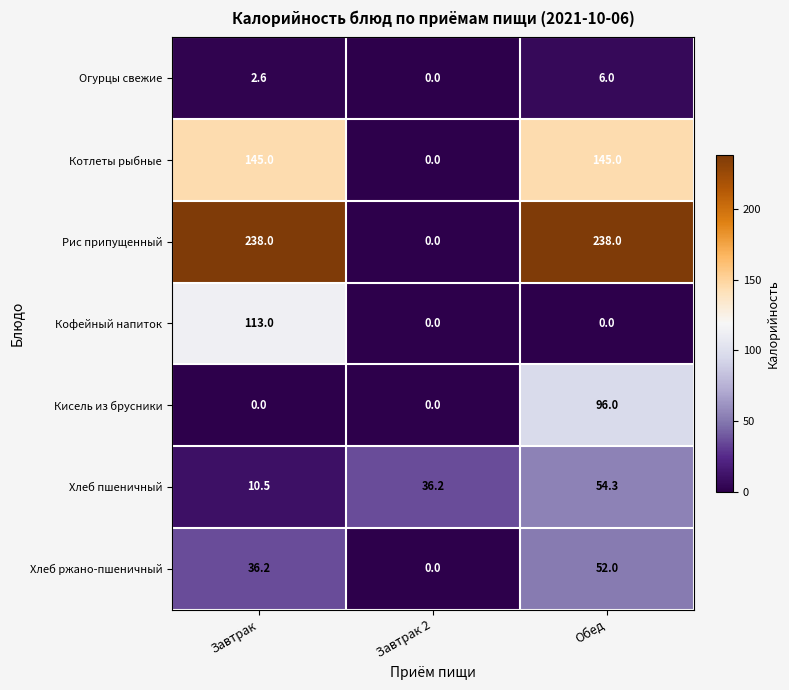

The value of Хлеб пшеничный at Завтрак 2 is 52.8. True or false?

False